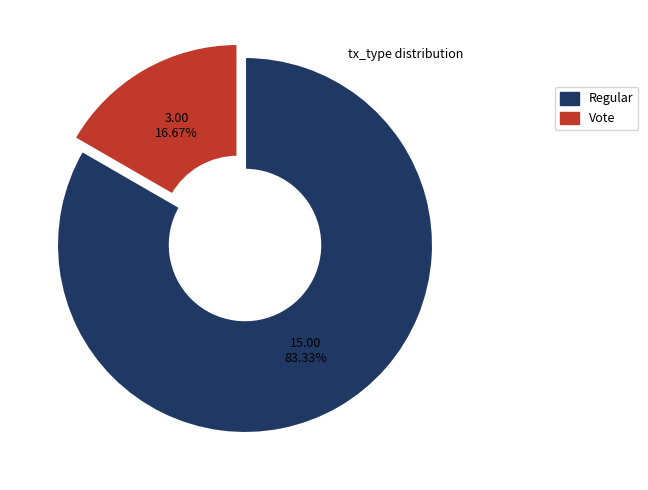

Count the number of slices in the pie.

2